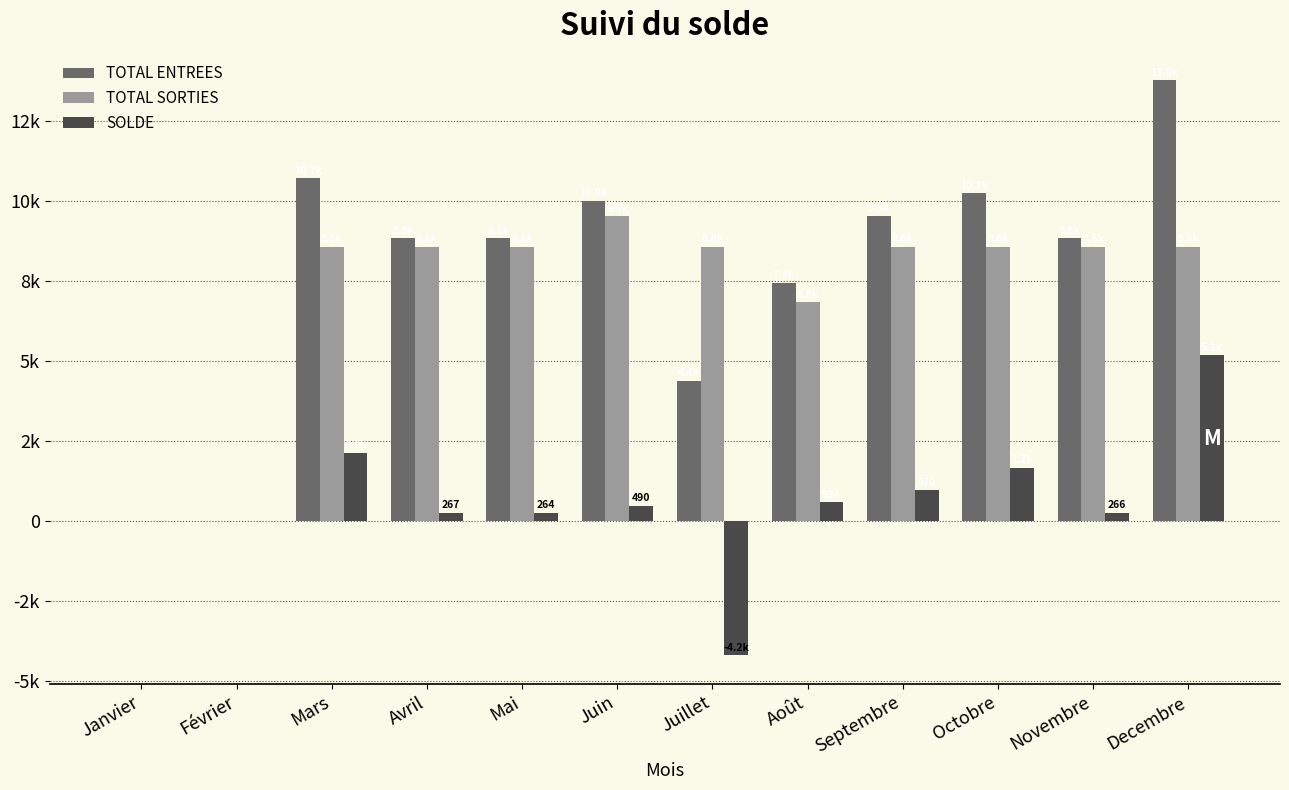

Reading left to right, list all the values displayed in this chart.

TOTAL ENTREES: Janvier=0.0	Février=0.0	Mars=10716.6	Avril=8839.8	Mai=8839.8	Juin=10012.8	Juillet=4382.4	Août=7432.2	Septembre=9543.6	Octobre=10247.4	Novembre=8839.8	Decembre=13766.4
TOTAL SORTIES: Janvier=0.0	Février=0.0	Mars=8572.6	Avril=8572.6	Mai=8575.3	Juin=9523.1	Juillet=8575.3	Août=6838.6	Septembre=8574.0	Octobre=8575.3	Novembre=8574.0	Decembre=8579.2
SOLDE: Janvier=0.0	Février=0.0	Mars=2143.9	Avril=267.1	Mai=264.5	Juin=489.6	Juillet=-4192.9	Août=593.6	Septembre=969.6	Octobre=1672.1	Novembre=265.8	Decembre=5187.2